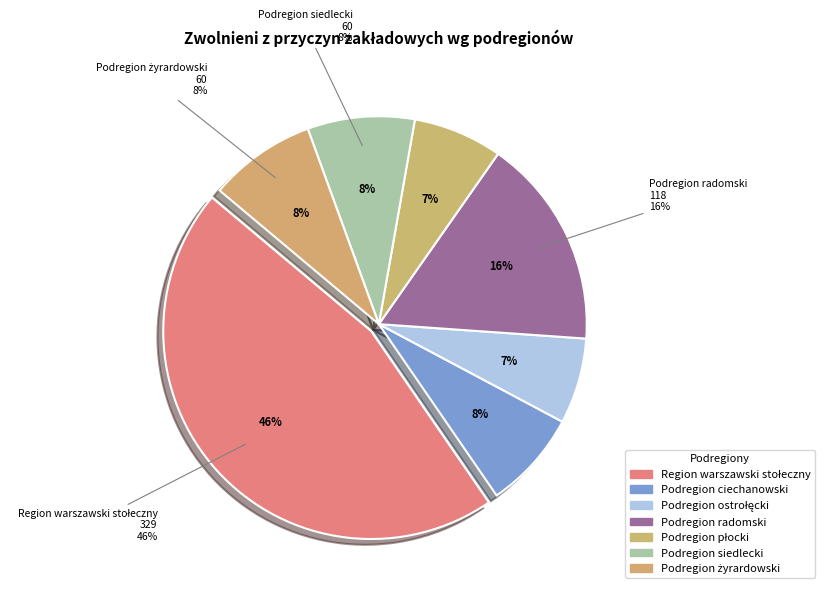

Which category has the smallest portion of the pie?

Podregion ostrołęcki